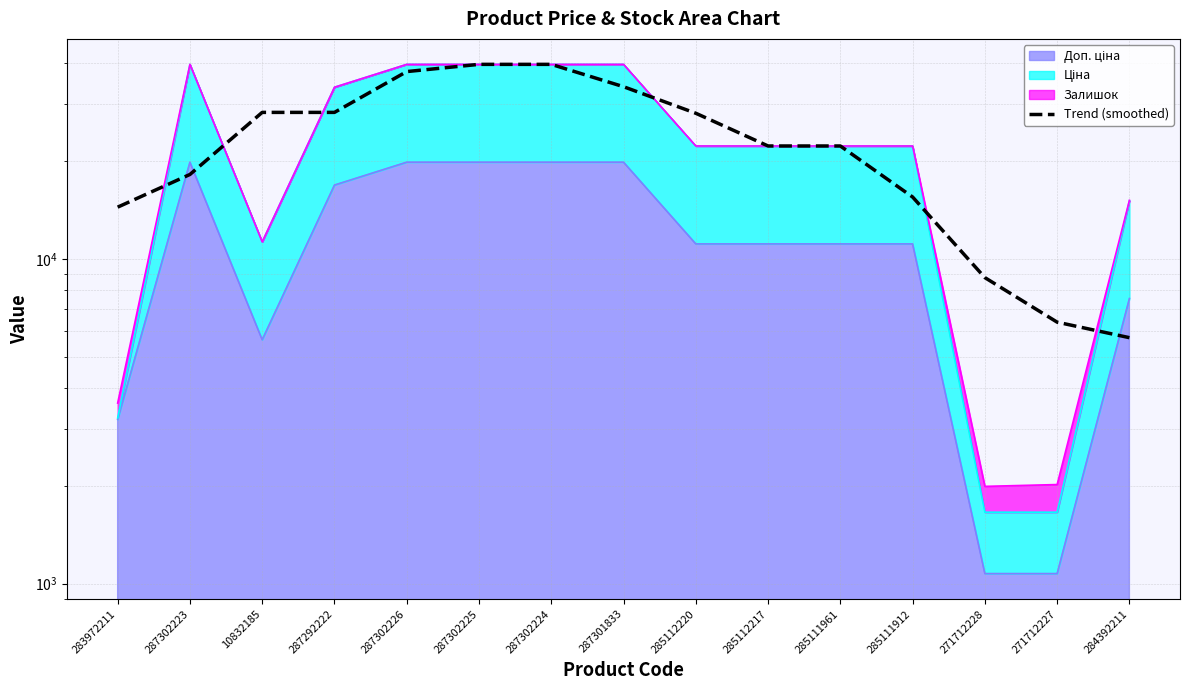

What is the difference between the values at 287302224 and 271712227?

33282.3